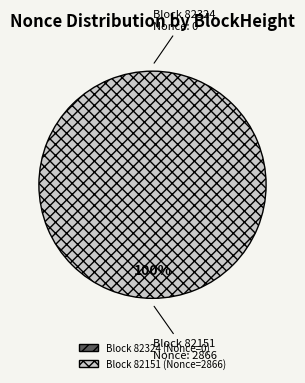

Rank the categories by value from lowest to highest.

82324, 82151